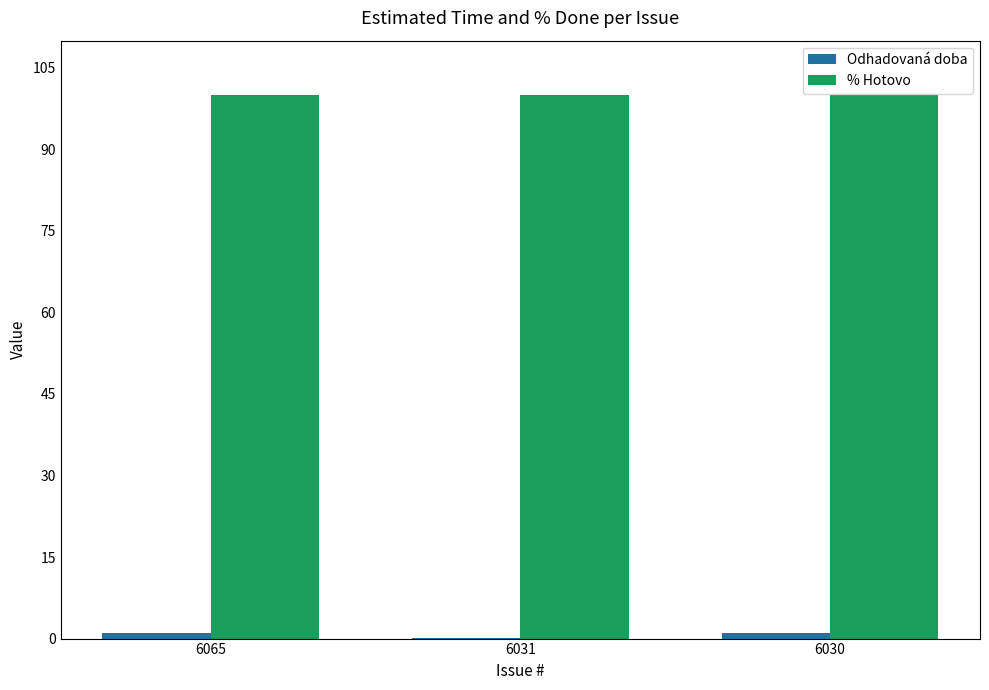

What is the highest value of the % Hotovo series?

100.0